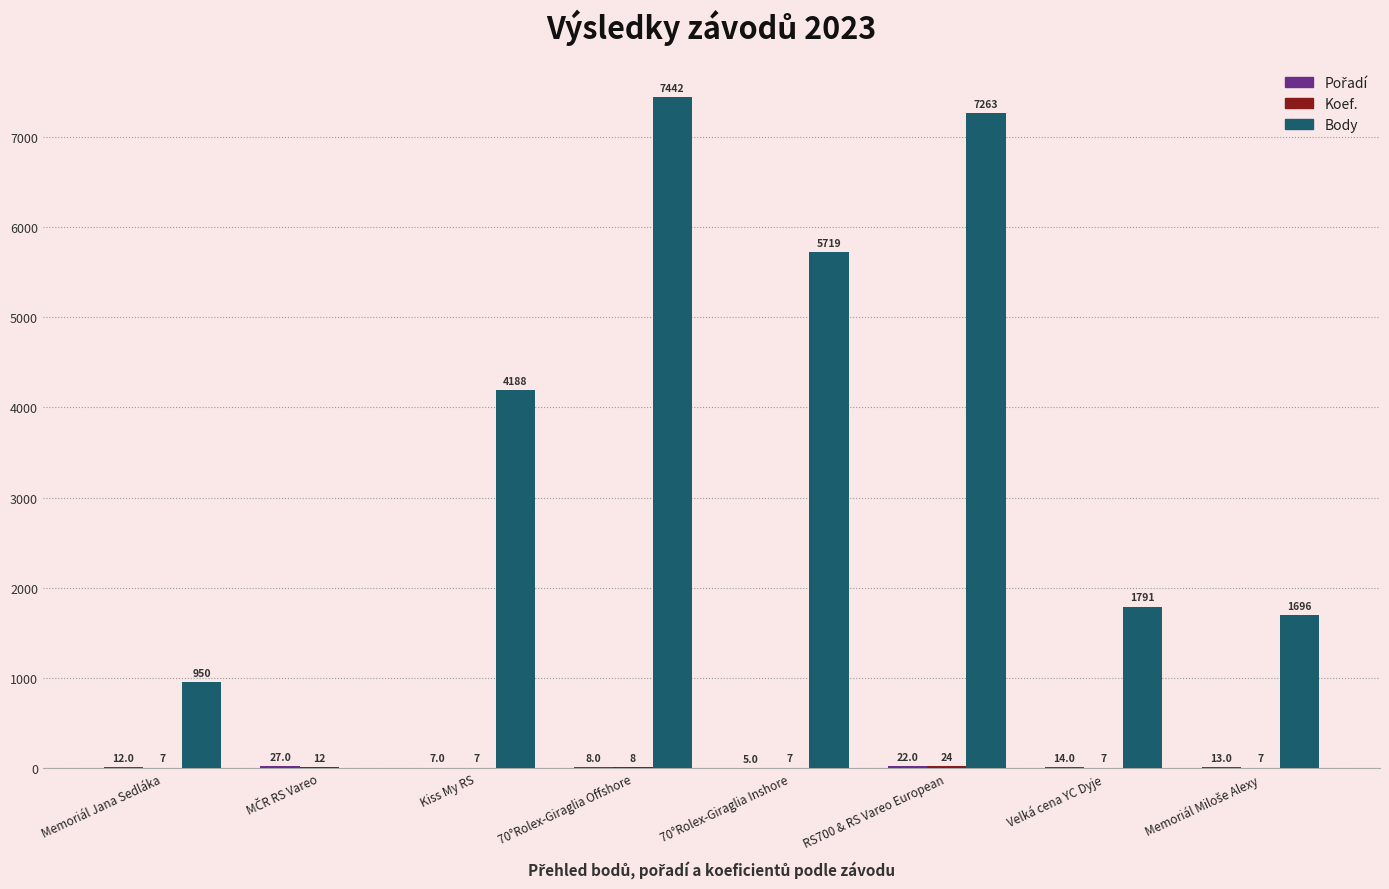

Which category has the highest value across all series?

70°Rolex-Giraglia Offshore